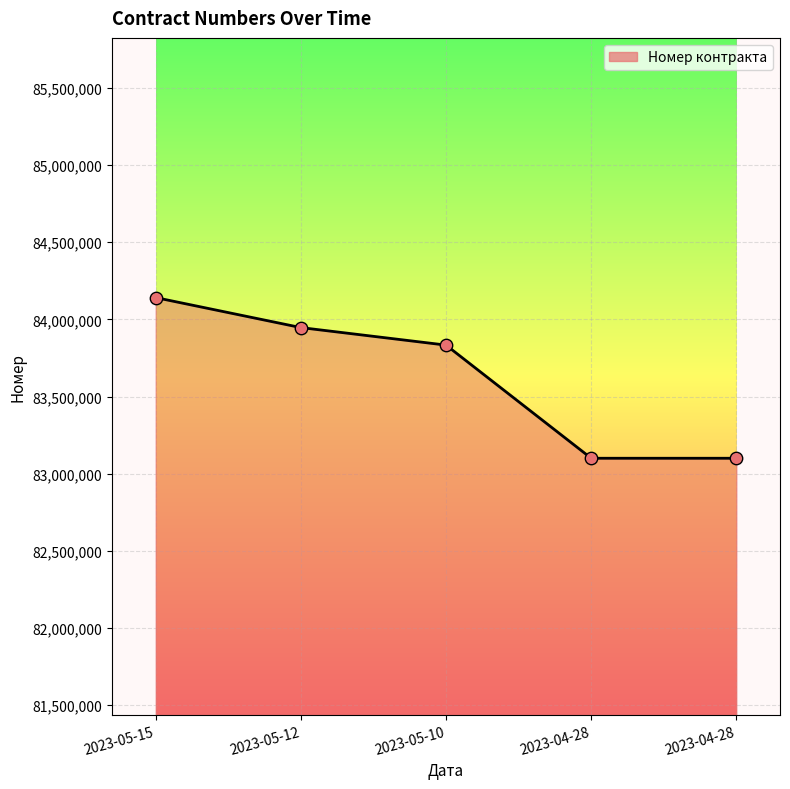

Which has a higher value, 2023-05-15 or 2023-05-10?

2023-05-15